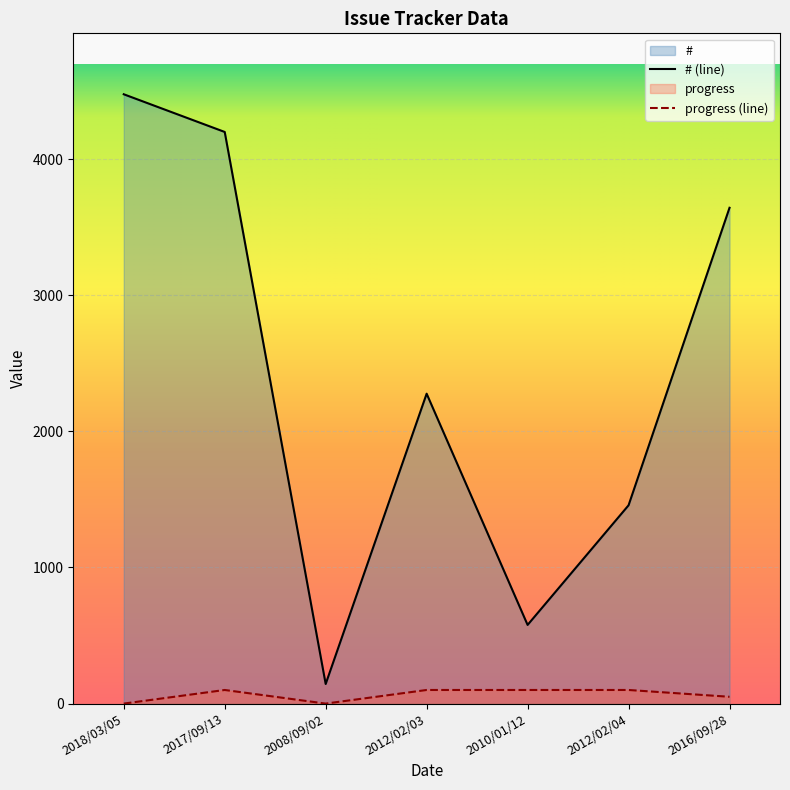

Rank the series at 2012/02/03 from highest to lowest value.

# (line), progress (line)